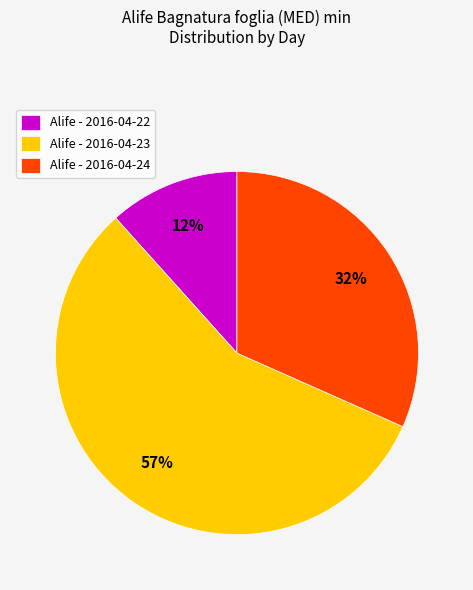

Is the sum of Alife - 2016-04-22 and Alife - 2016-04-24 greater than half?

No